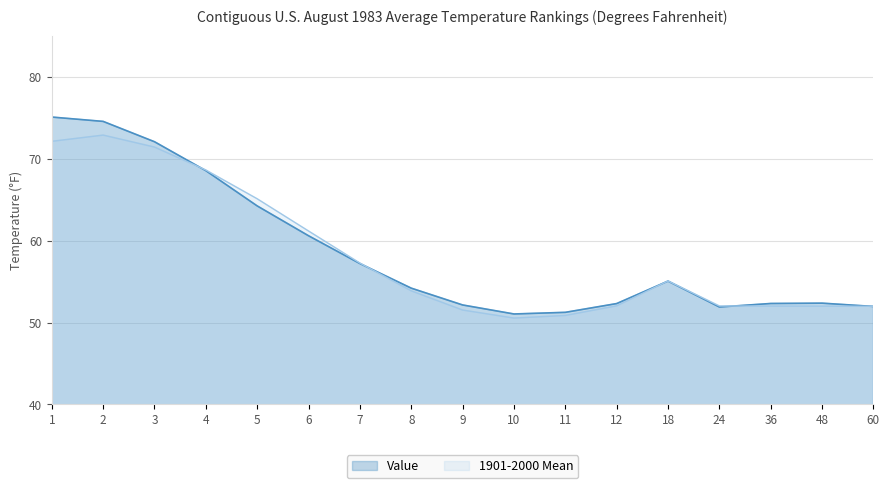

Reading left to right, what are all the values shown in this chart?

Value: 1=75.1	2=74.5	3=72.0	4=68.5	5=64.2	6=60.6	7=57.2	8=54.2	9=52.1	10=51.0	11=51.2	12=52.3	18=55.0	24=51.9	36=52.3	48=52.4	60=52.0
1901-2000 Mean: 1=72.1	2=72.9	3=71.4	4=68.6	5=65.1	6=61.2	7=57.2	8=53.9	9=51.5	10=50.5	11=50.9	12=52.0	18=55.1	24=52.0	36=52.0	48=52.0	60=52.0